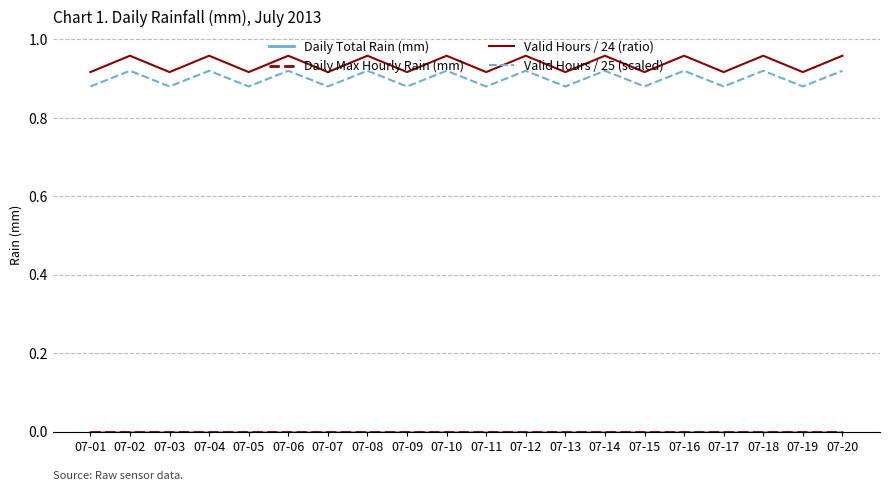

Where is Valid Hours / 24 (ratio) nearest to the value 0?

07-01